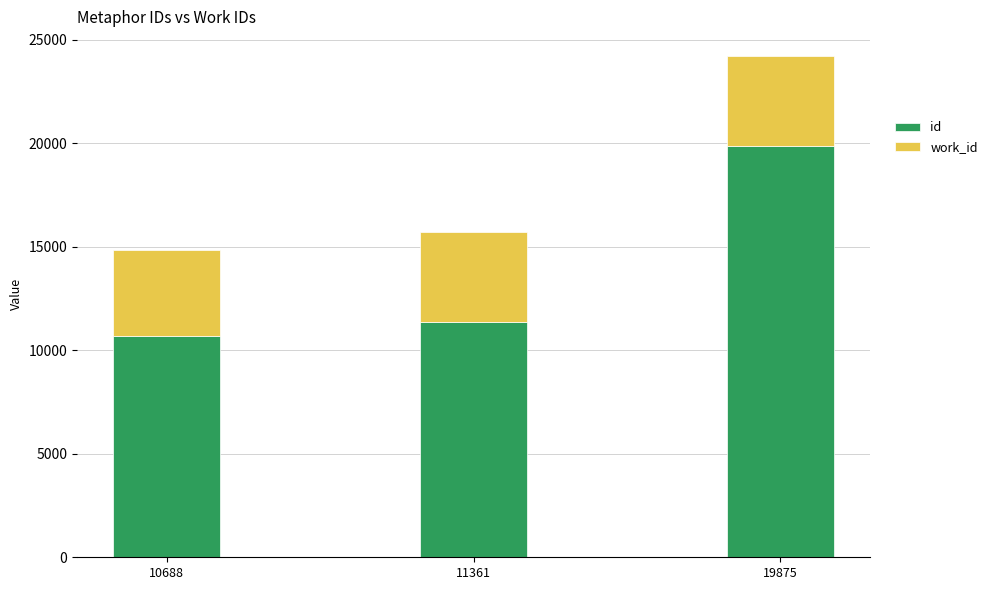

The value of id at 10688 is 3250. True or false?

False